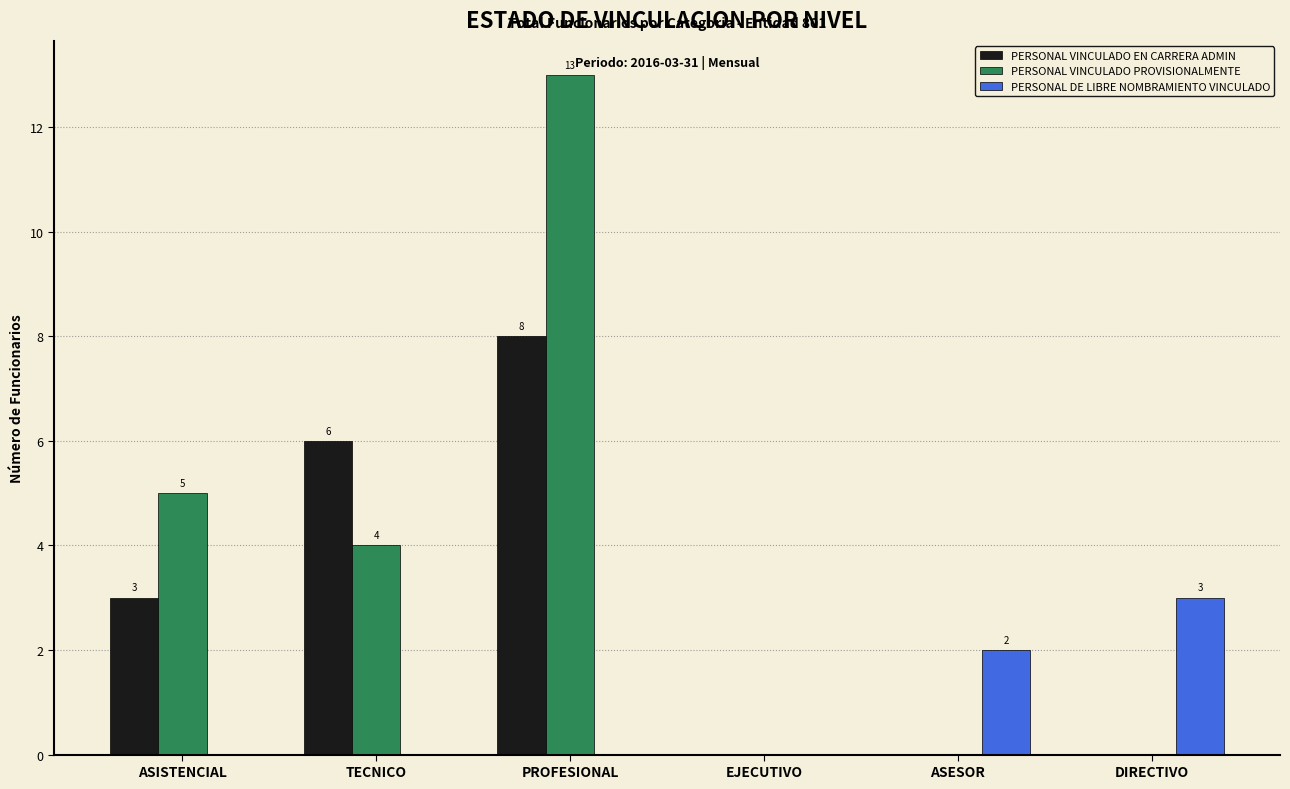

What is the average value of the PERSONAL DE LIBRE NOMBRAMIENTO VINCULADO series?

1